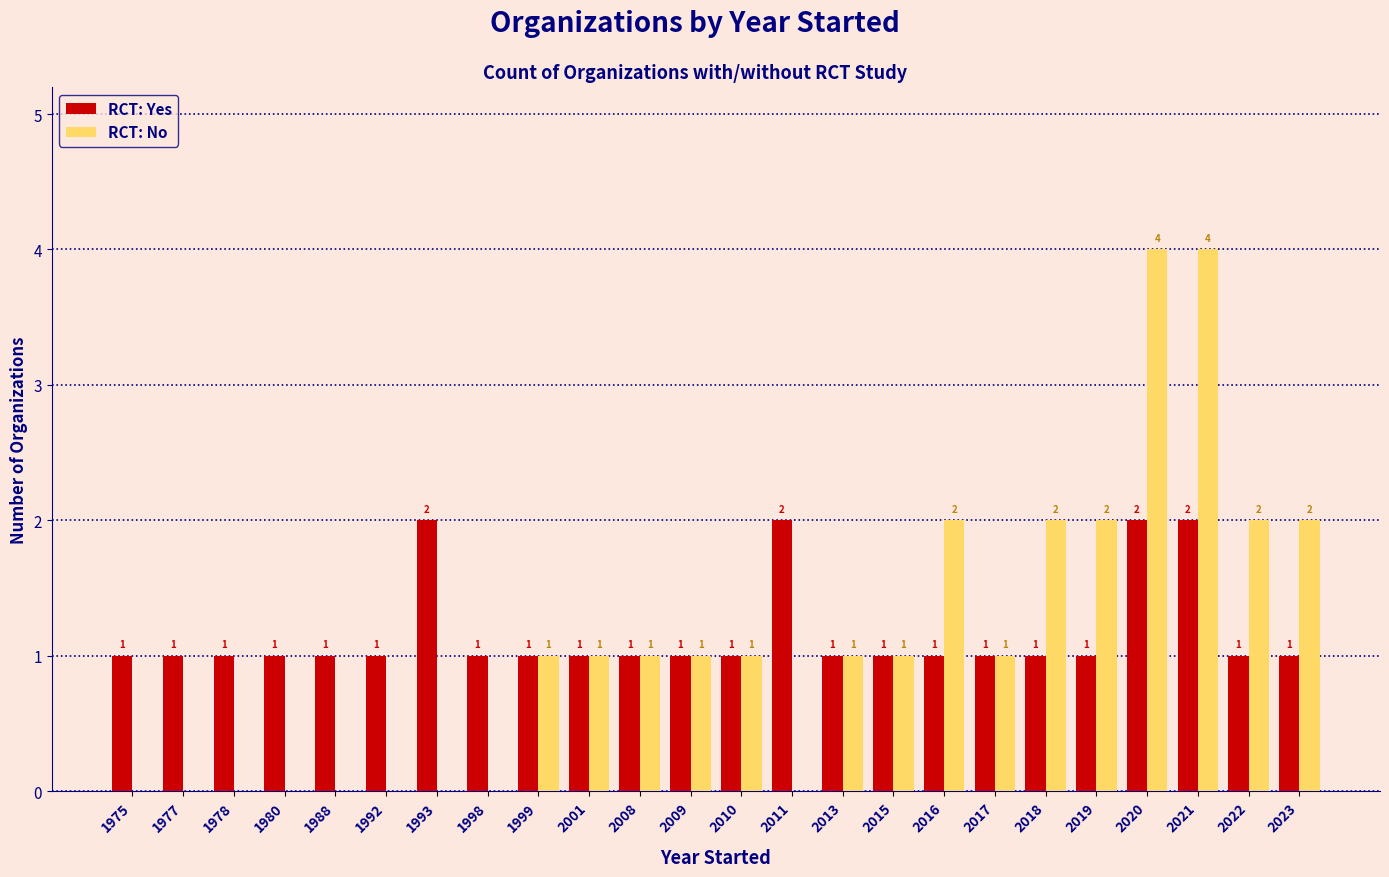

True or false: RCT: No has a value of 0 at 2017.

False